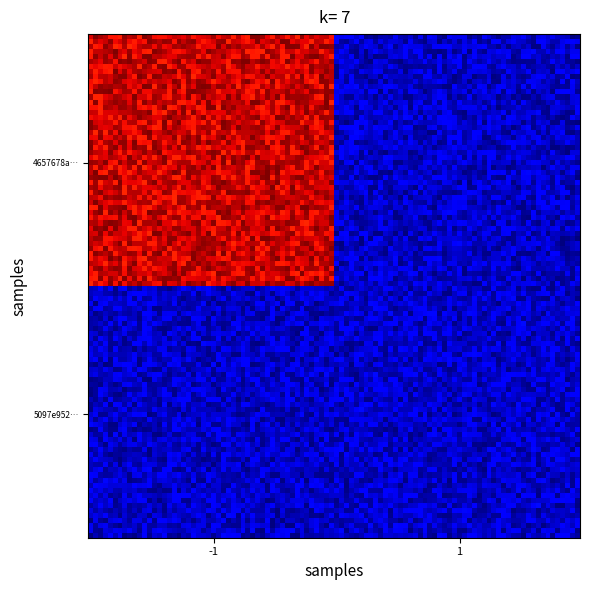

Which category has the lowest value across all series?

-1